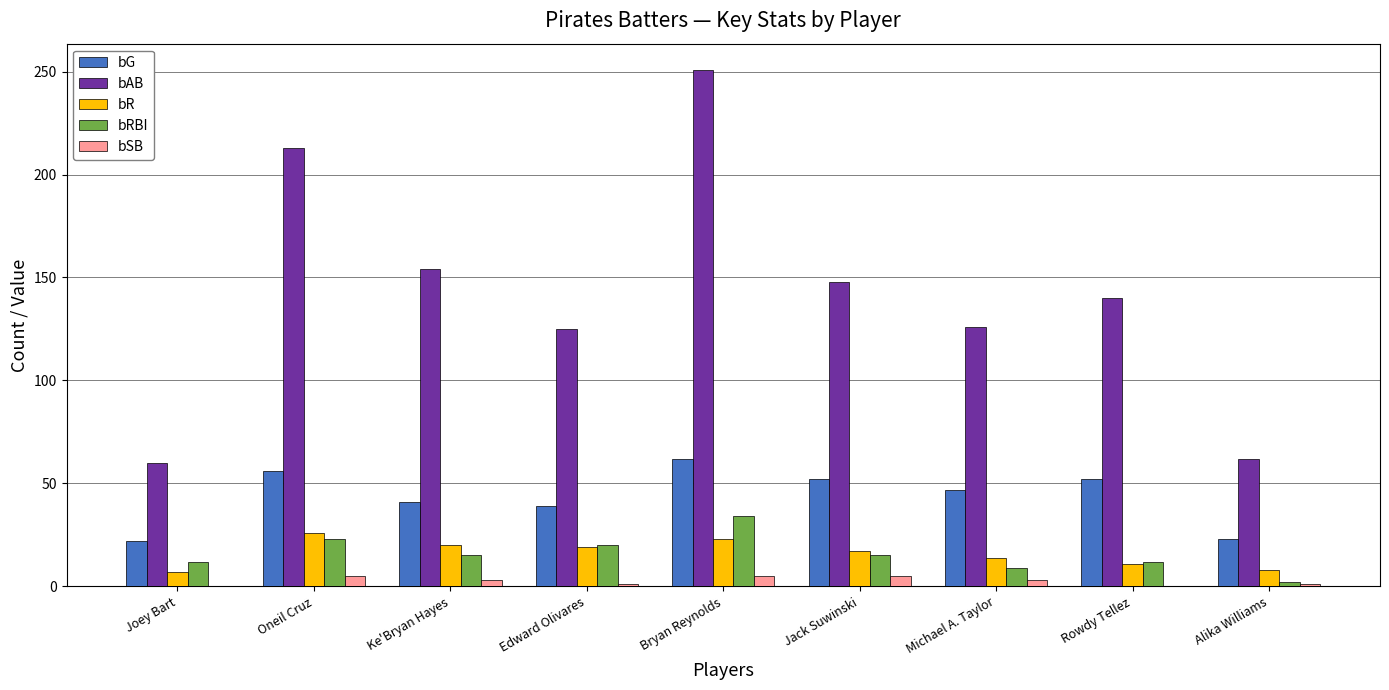

Which series has the largest total across all categories?

bAB